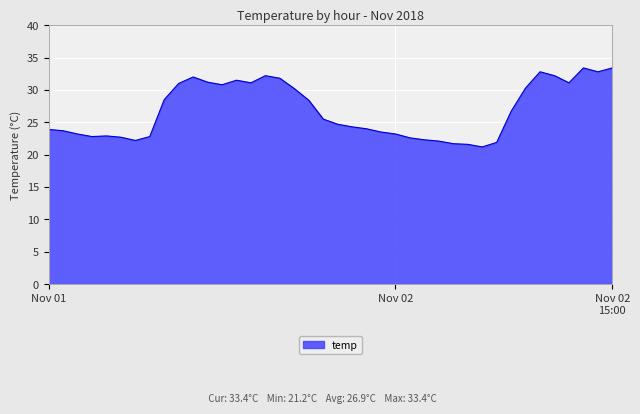

What is the maximum value shown in the chart?

33.4